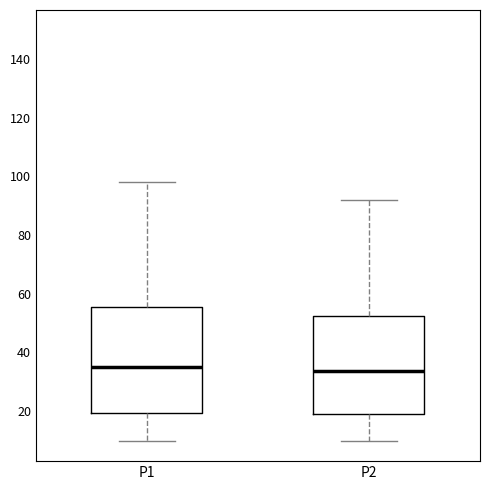

Reading left to right, transcribe this box plot: for each box, give where its median line is, the range the box spans, and where its two whiskers end, as read against the y-axis. The values are not printed on the chart, so give them approximately, as read against the axis.

P1: median 34, box 20 to 56, whiskers 10 to 98
P2: median 34, box 18 to 52, whiskers 10 to 92